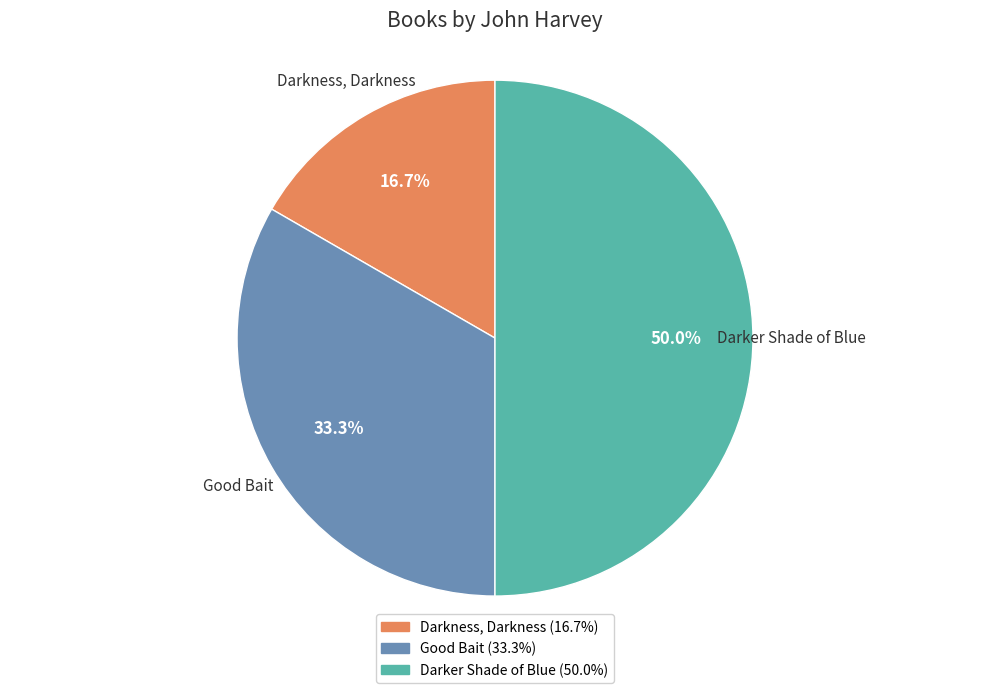

Which slice is the smallest?

Darkness, Darkness